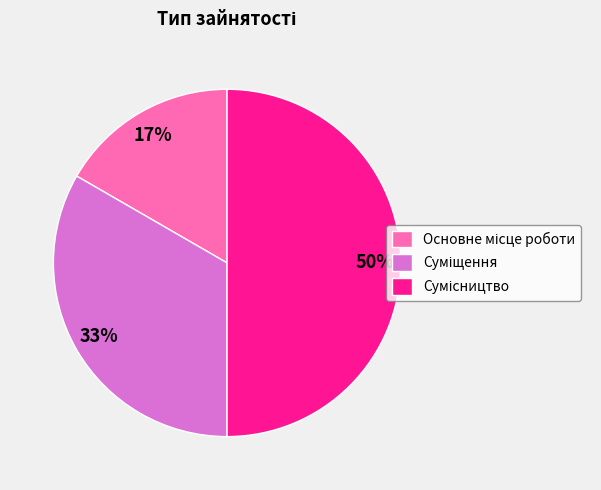

Count the number of slices in the pie.

3